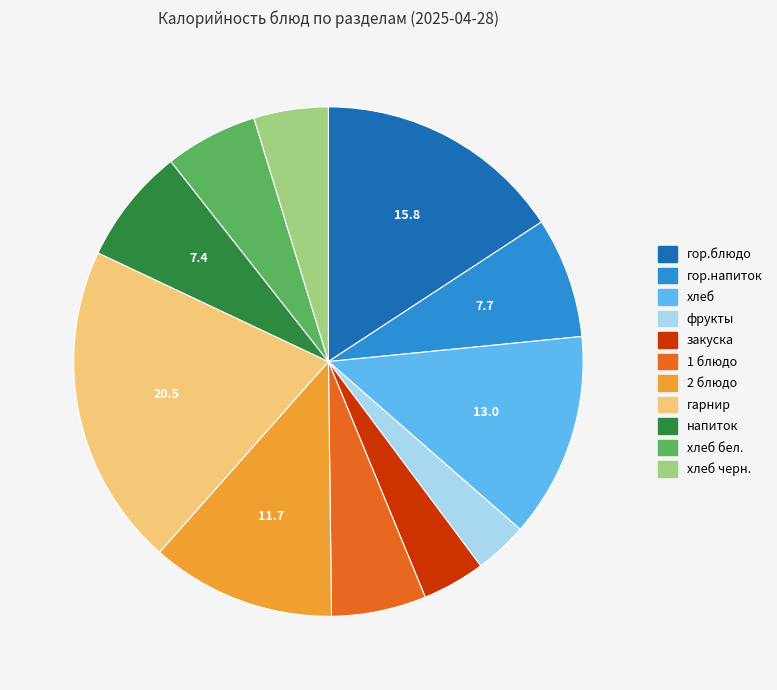

Count the number of slices in the pie.

11